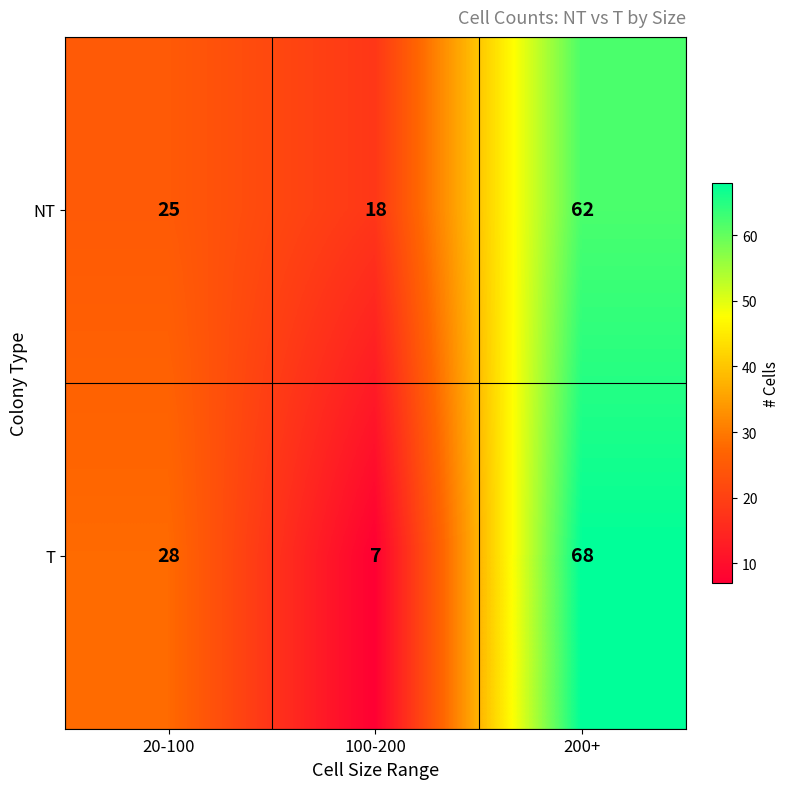

The NT series shows 18 at 100-200. True or false?

True